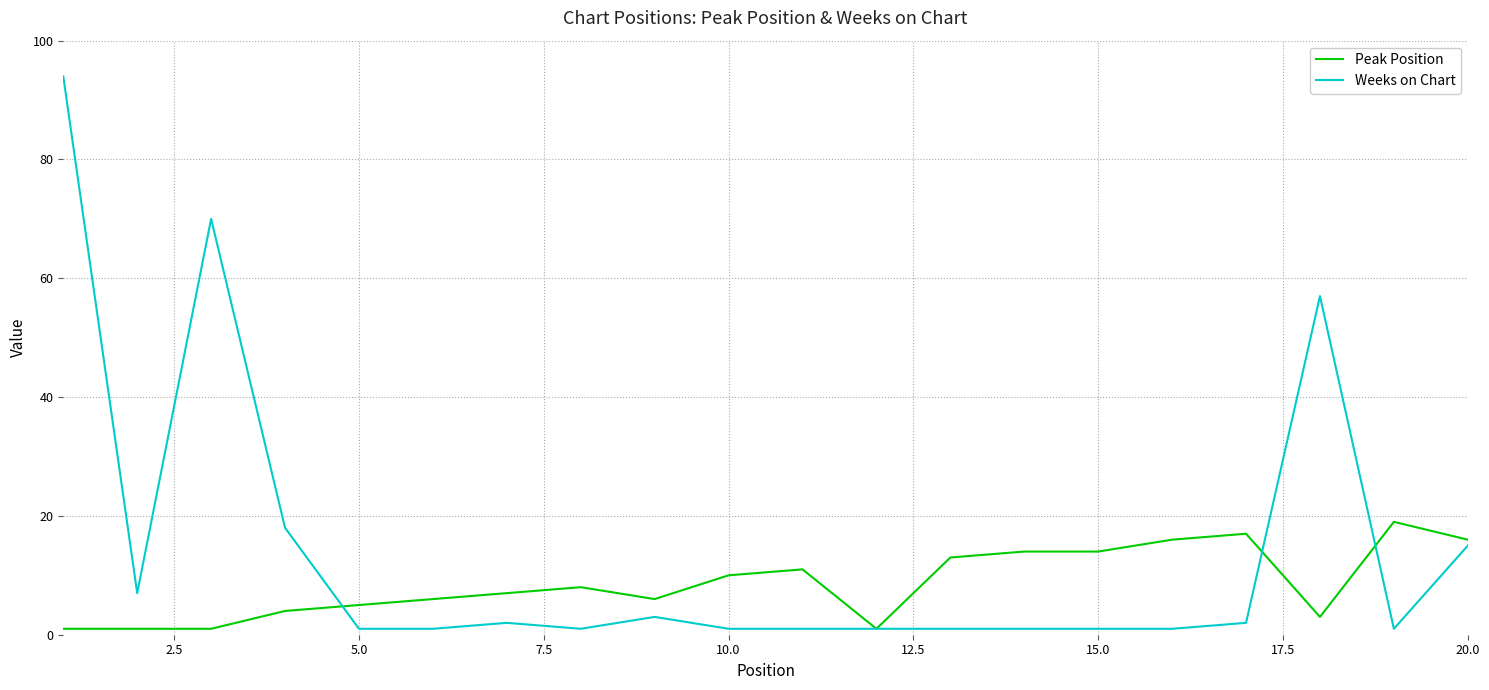

Which series has the largest range (max minus min)?

Weeks on Chart